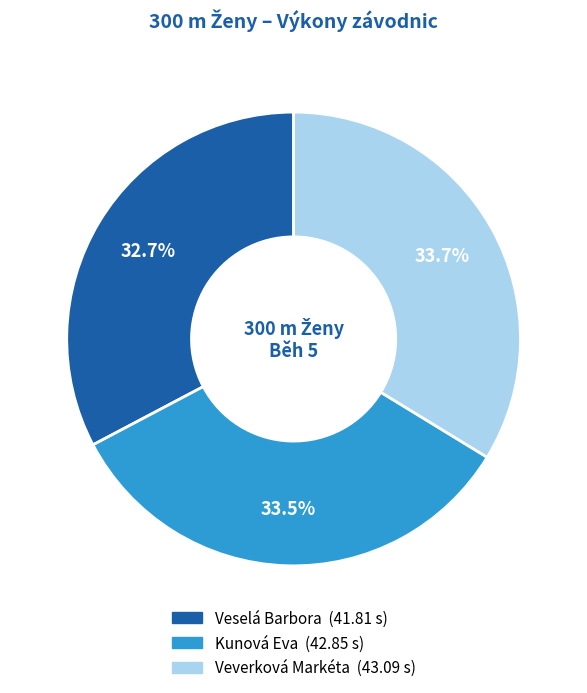

To the nearest percent, what percentage of the pie is Veselá Barbora?

33%